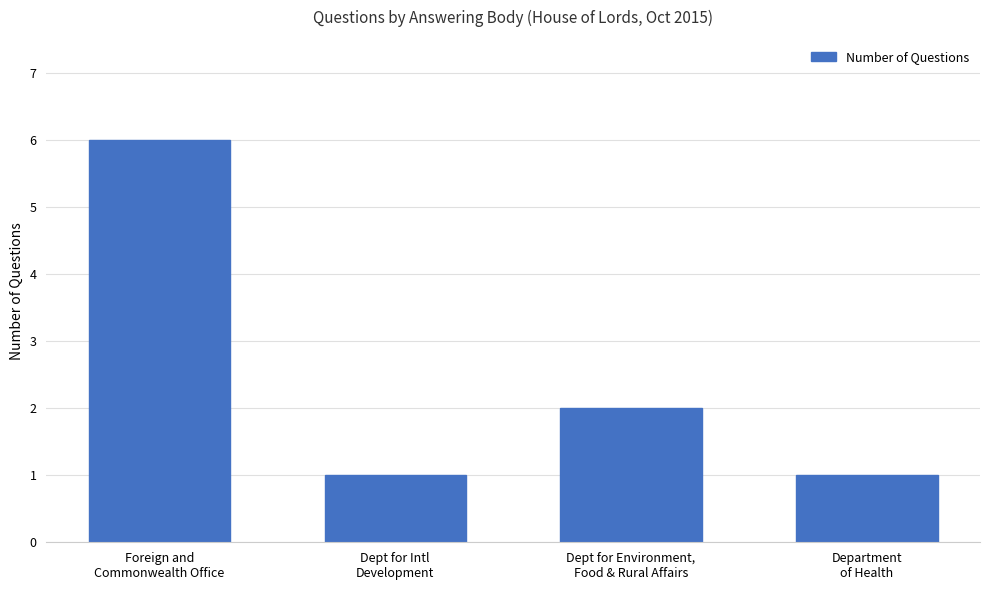

Reading left to right, extract all data points from this chart.

6	1	2	1